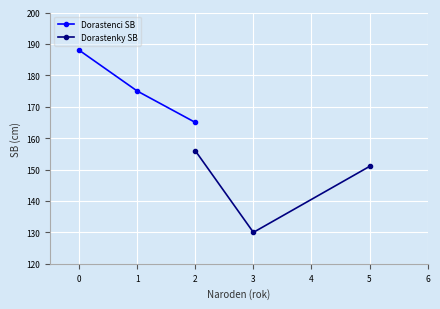

True or false: Dorastenci SB has a value of 277 at 0.

False